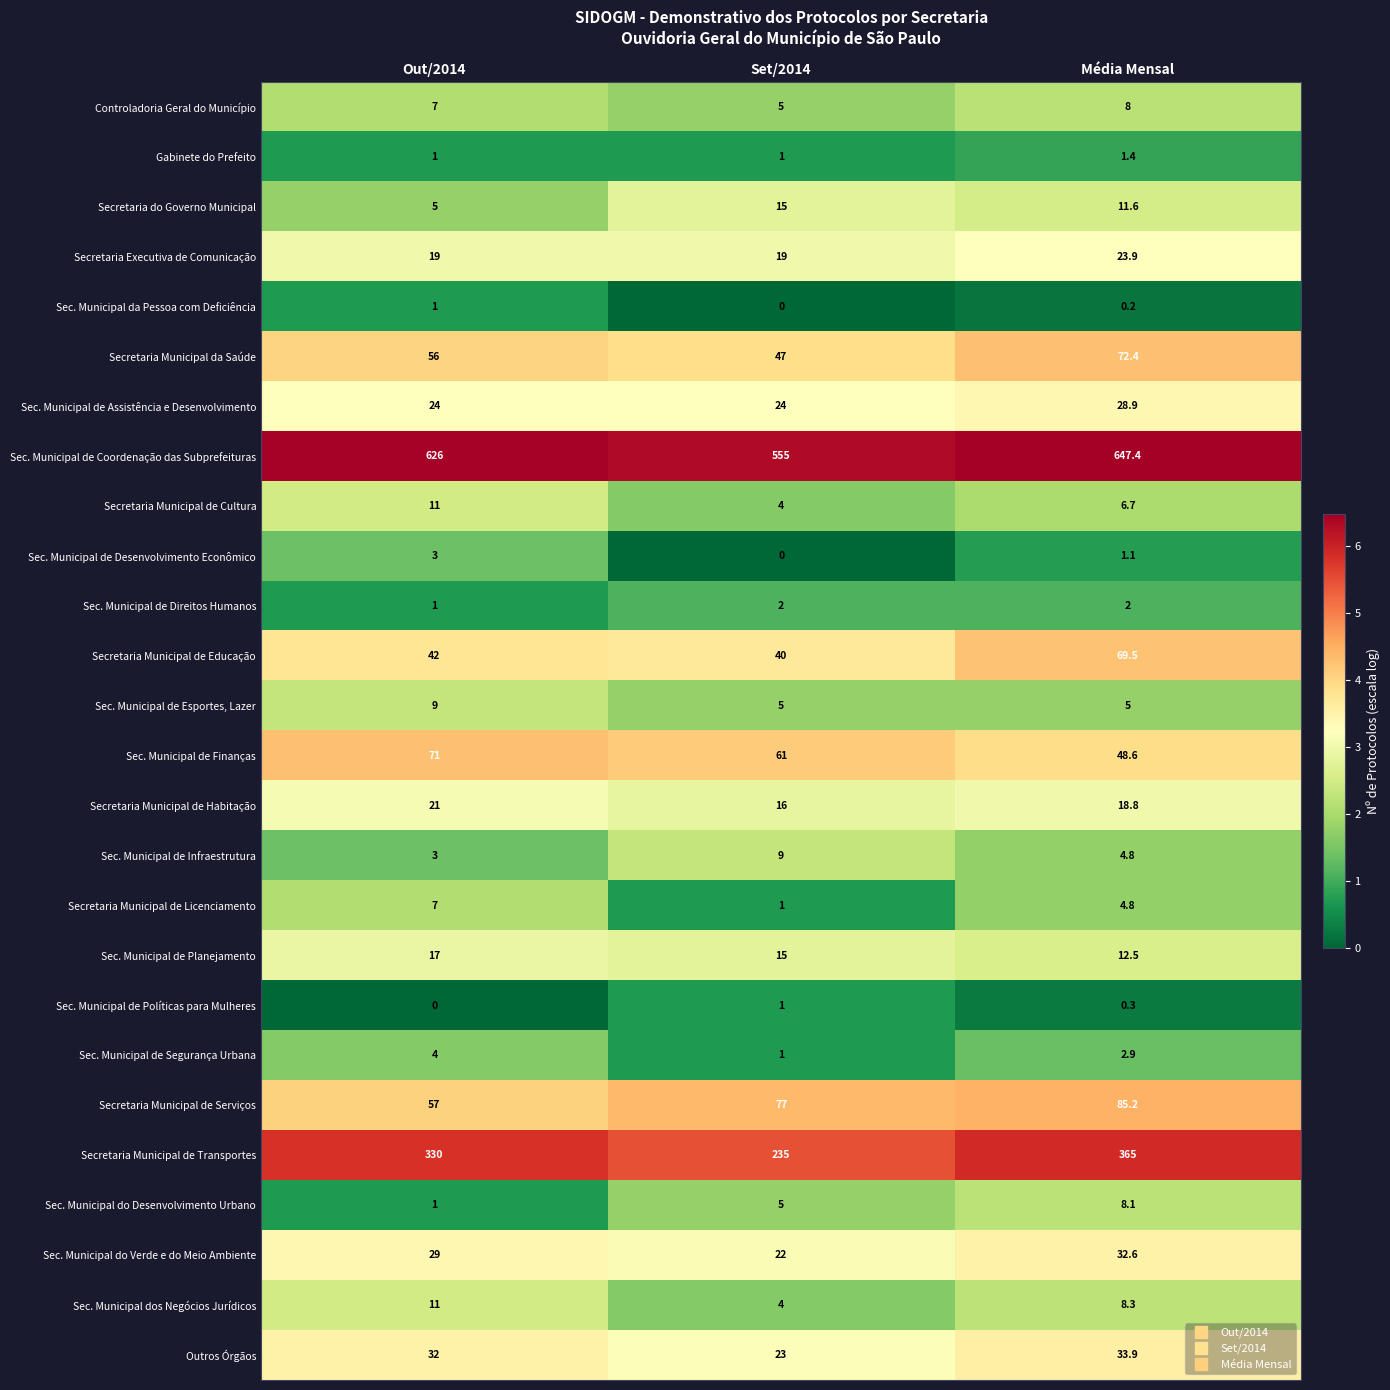

True or false: Sec. Municipal de Planejamento has a value of 12.5 at Média Mensal.

True